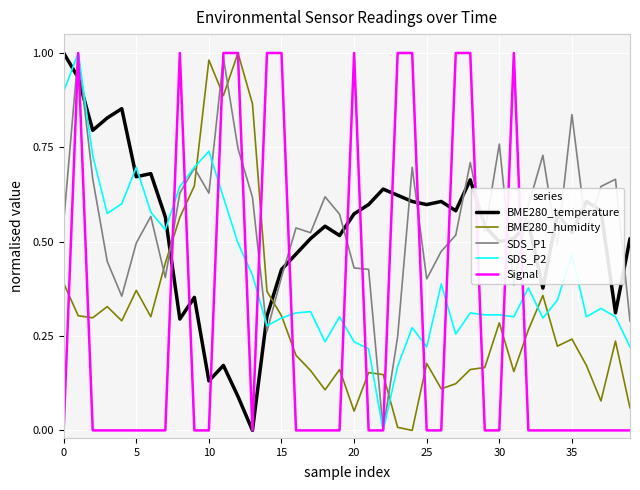

True or false: BME280_humidity and SDS_P1 cross at least once.

True